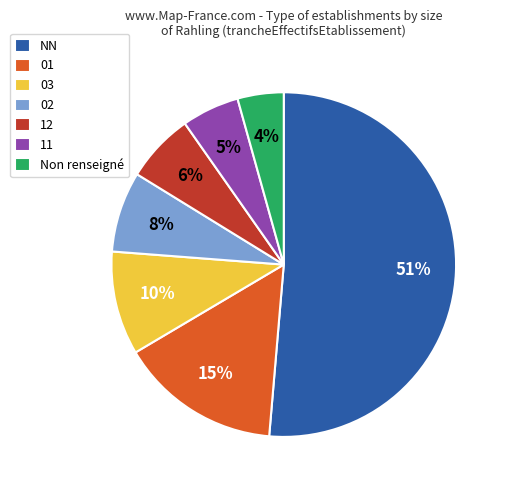

True or false: 03 accounts for 10% of the total.

True